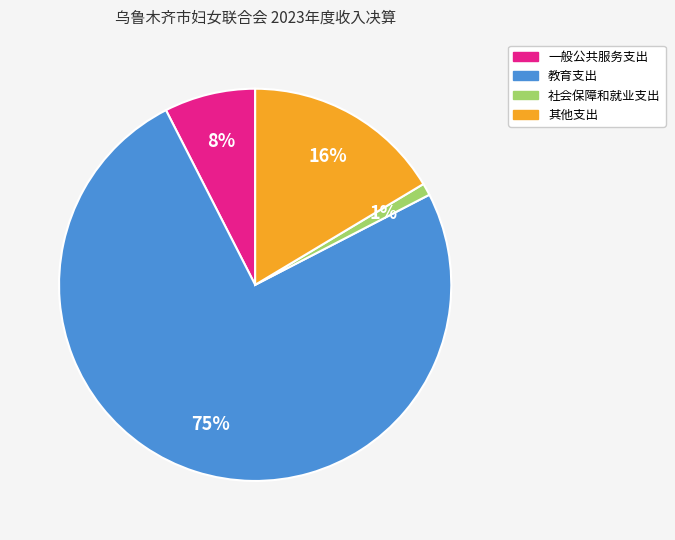

The 其他支出 slice represents 4% of the pie. True or false?

False